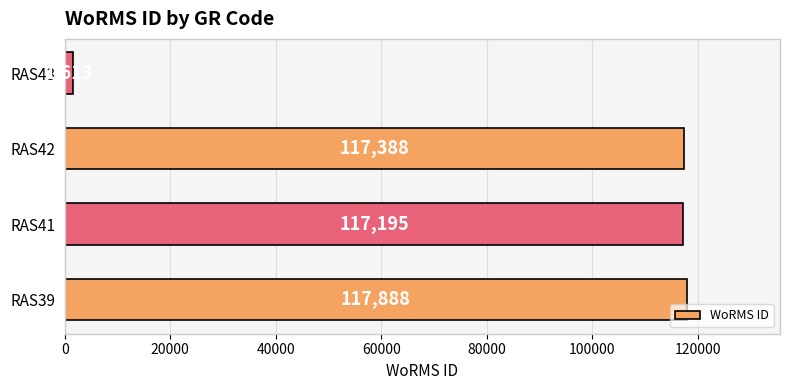

What is the ratio of the value at RAS42 to the value at RAS39?

1.0